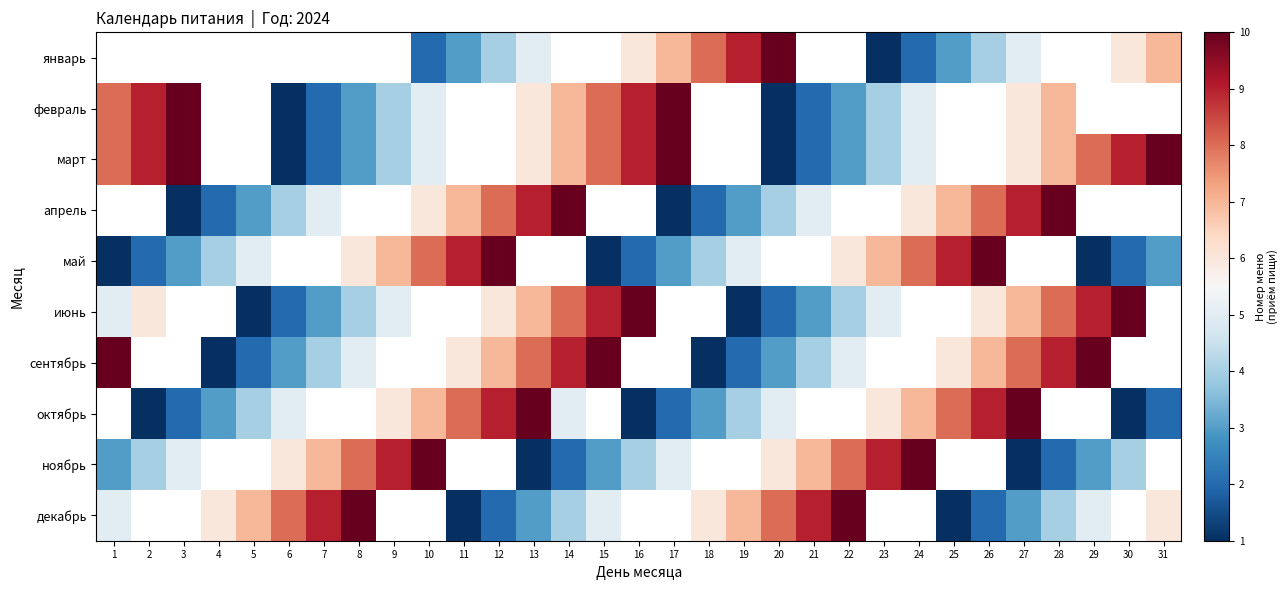

What is the sum of the декабрь values at 5 and 15?

12.0